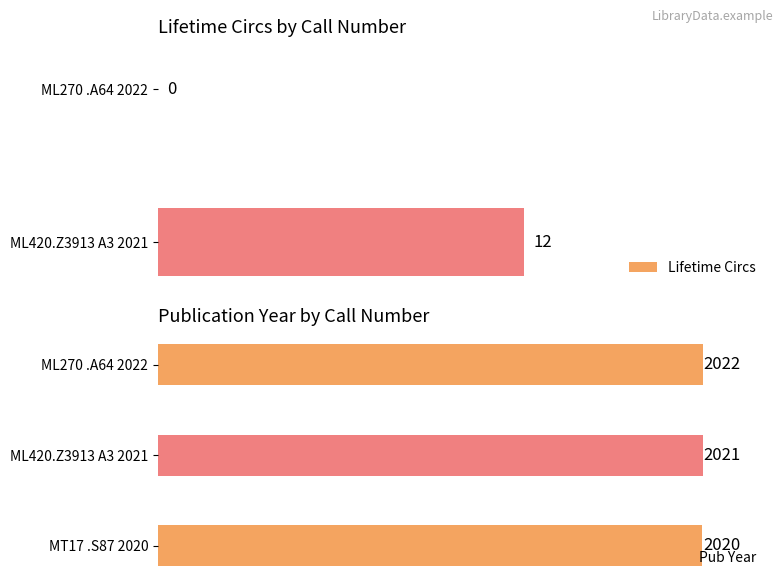

How many series are shown in this chart?

1